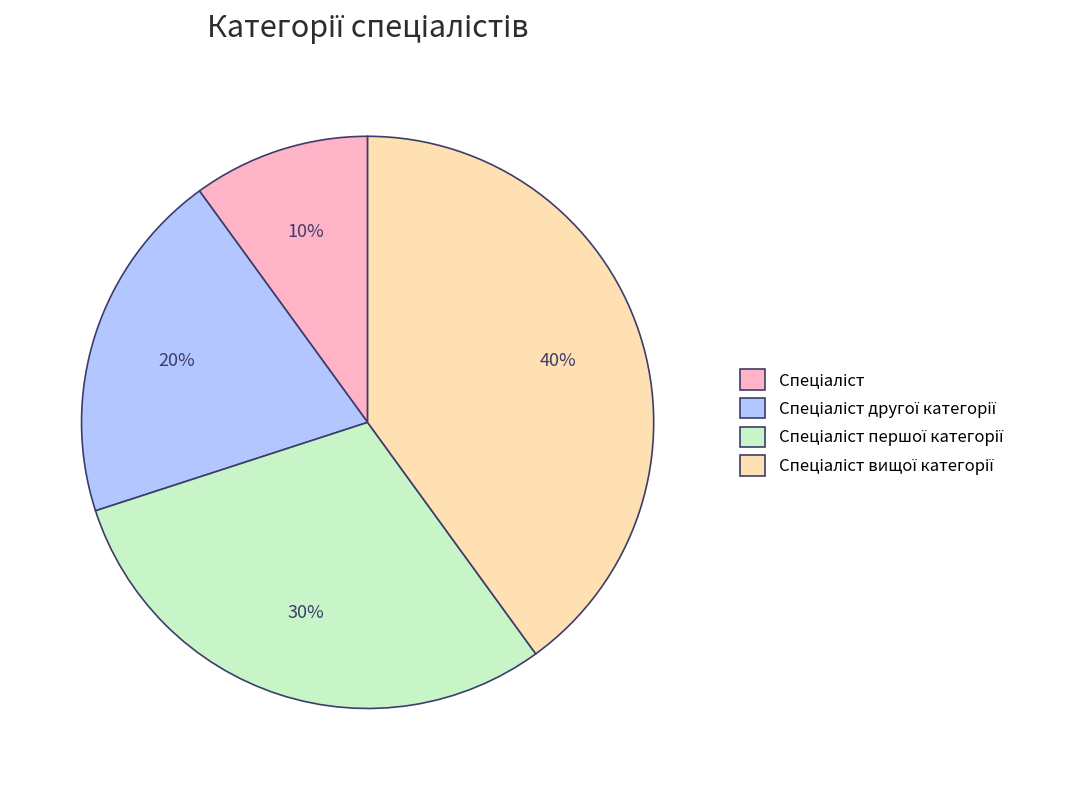

To the nearest percent, what is the difference between the largest and smallest slice percentages?

30%